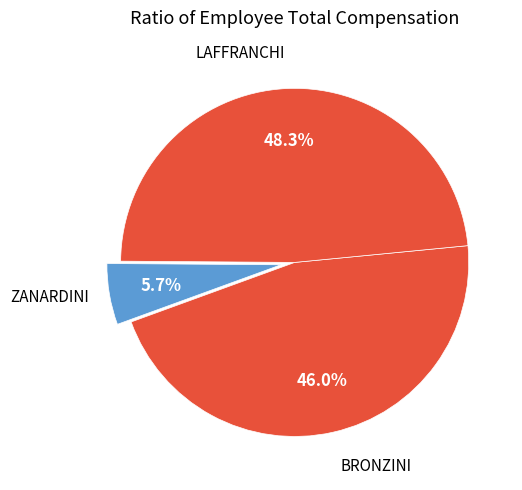

To the nearest percent, what is the difference between the largest and smallest slice percentages?

43%